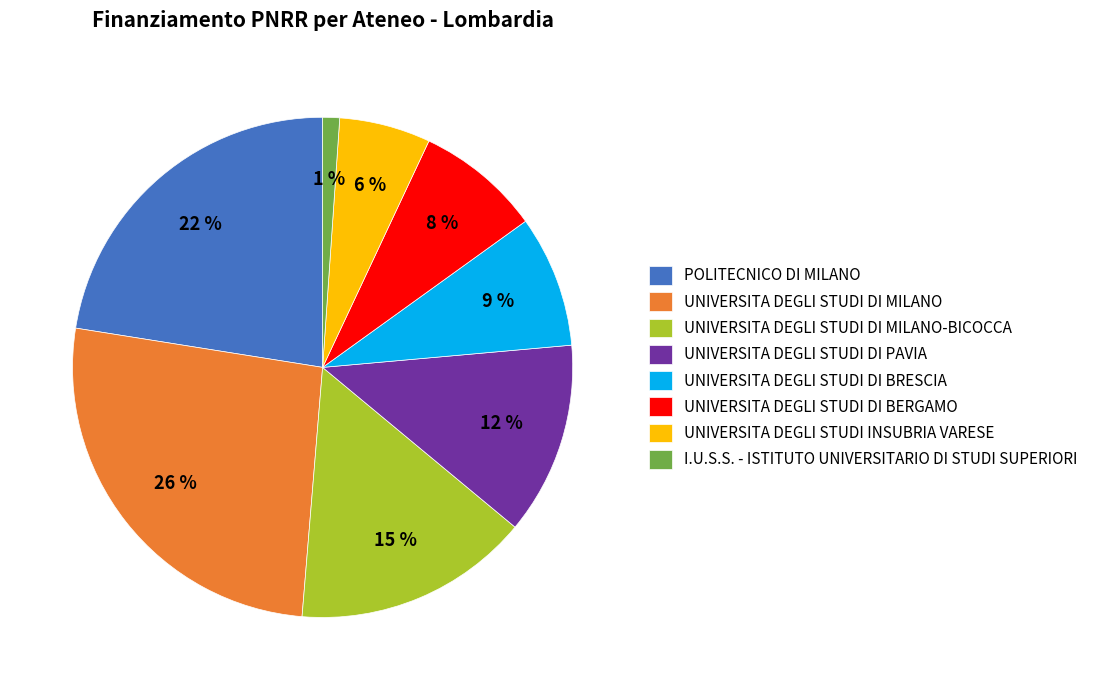

How many segments does this pie chart have?

8